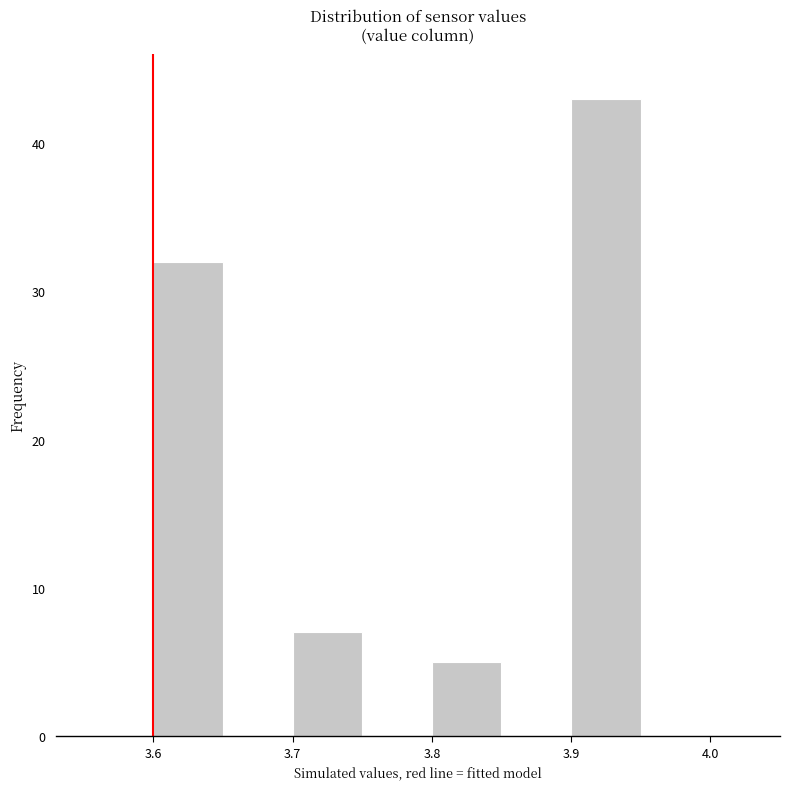

What is the height of the bar covering 3.70 to 3.75 on the x-axis? The values are not printed on the chart, so give them approximately, as read against the axis.

7